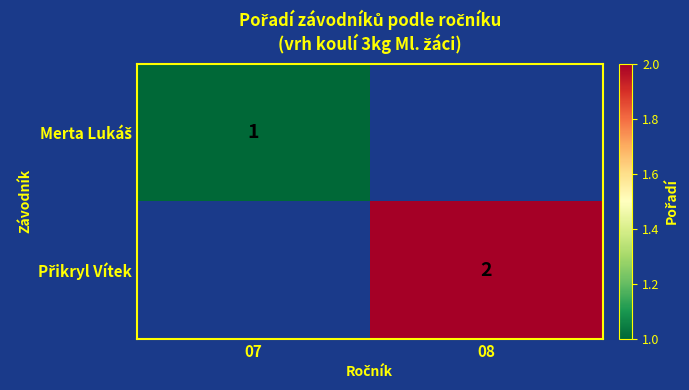

The value of Přikryl Vítek at 08 is 2.0. True or false?

True